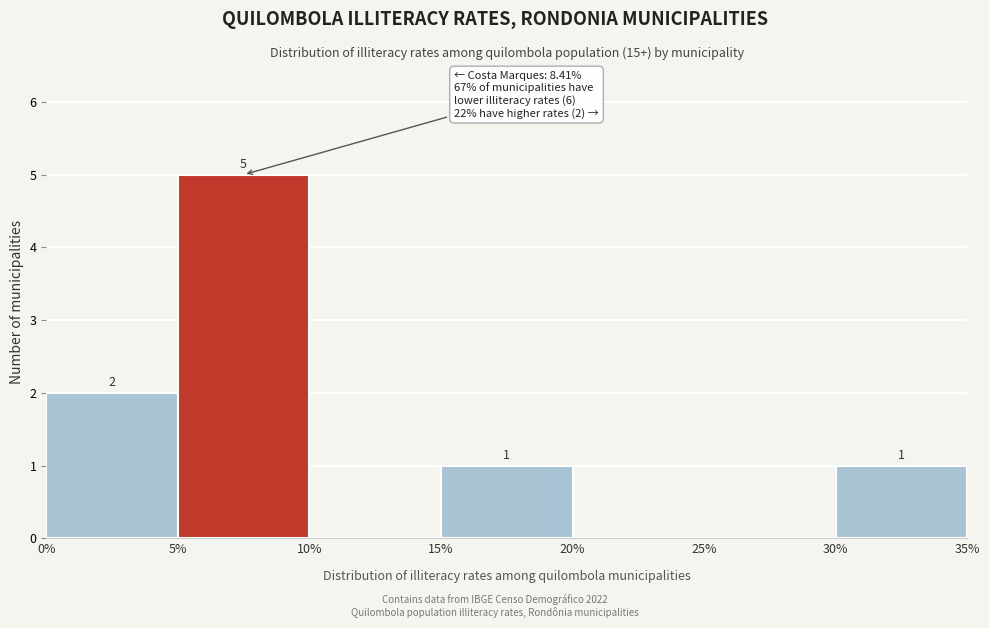

Over which range of the x-axis is the bar tallest?

5% to 10%